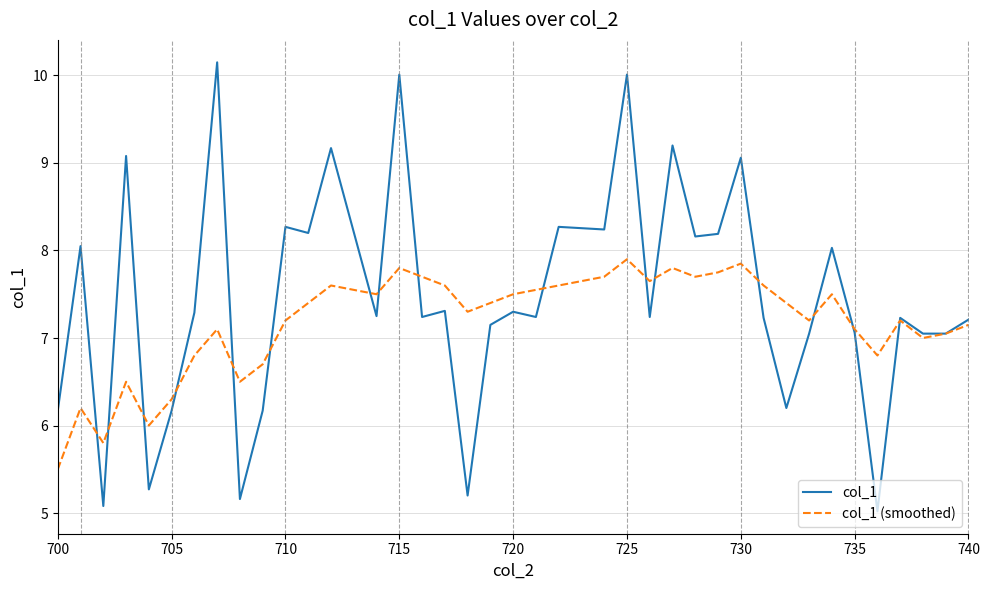

Which series has the largest total across all categories?

col_1